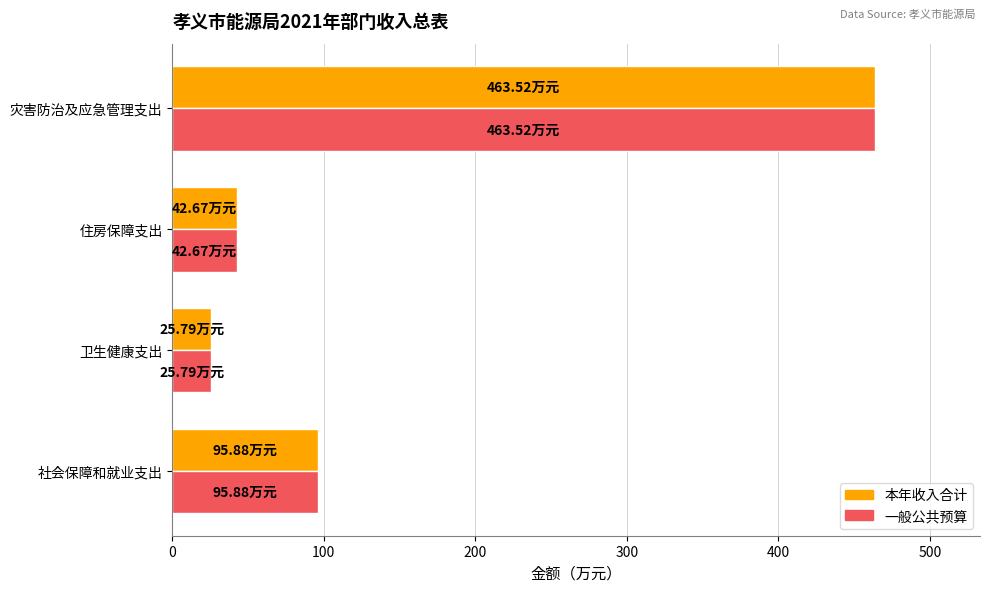

Where is 本年收入合计 nearest to the value 244?

社会保障和就业支出